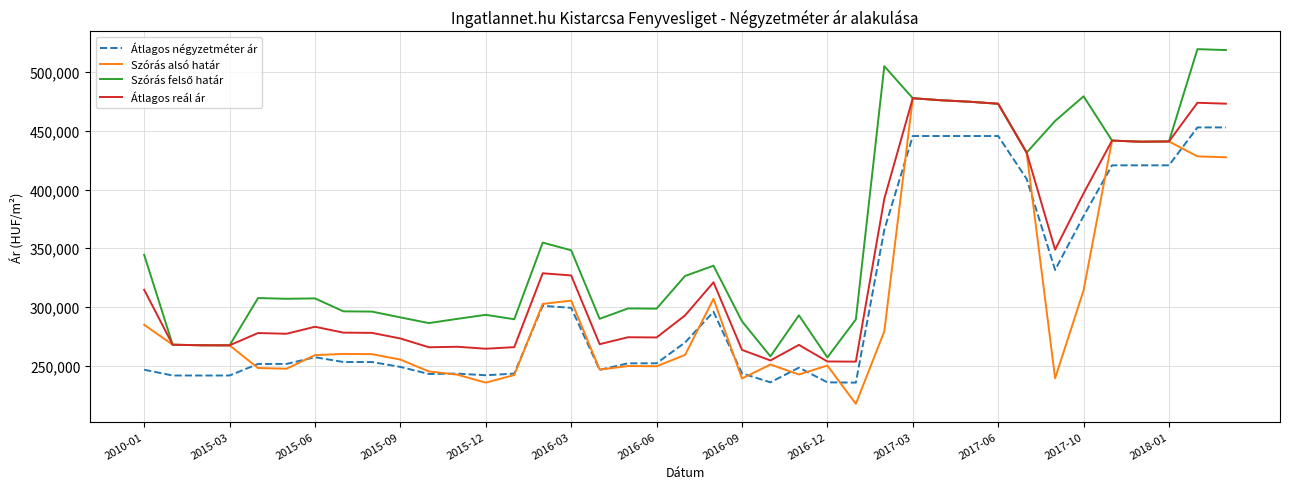

What is the difference between the maximum and minimum values in the Átlagos reál ár series?

224231